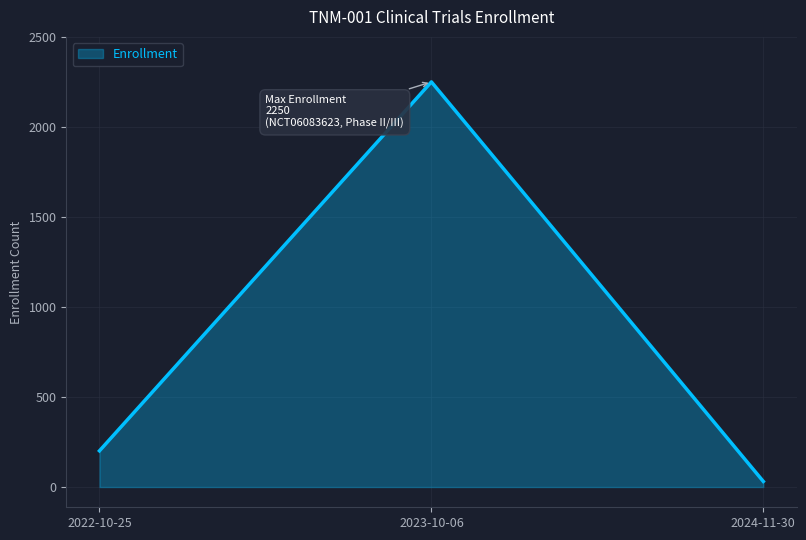

At which category does the chart reach its peak across all series?

2023-10-06